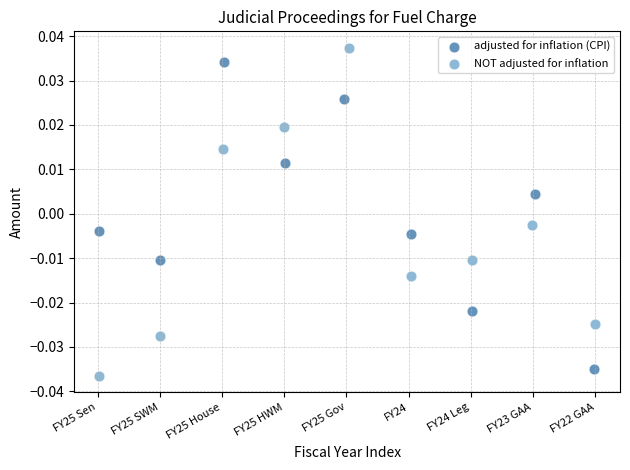

Which series has the widest spread of Y values?

NOT adjusted for inflation